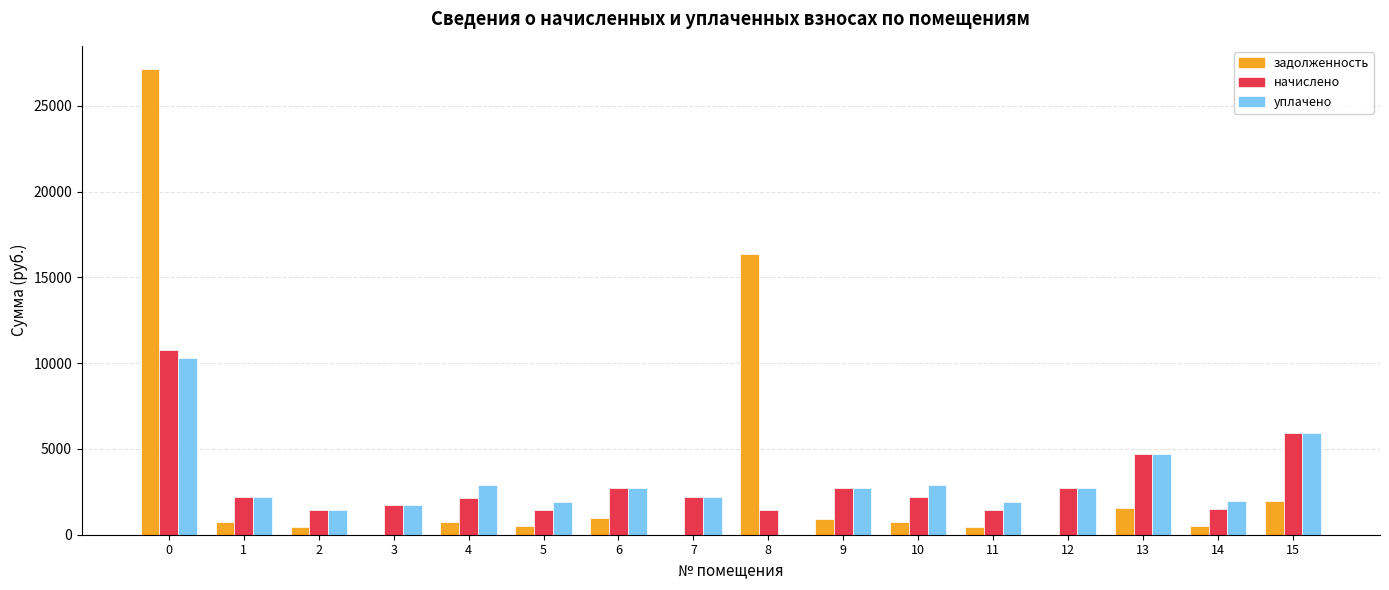

Which series has the largest total across all categories?

задолженность